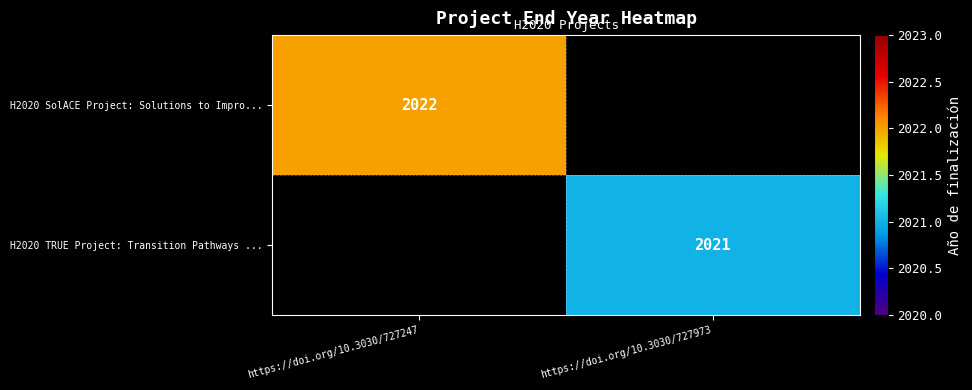

The value of H2020 TRUE Project: Transition Pathways ... at https://doi.org/10.3030/727973 is 2021. True or false?

True